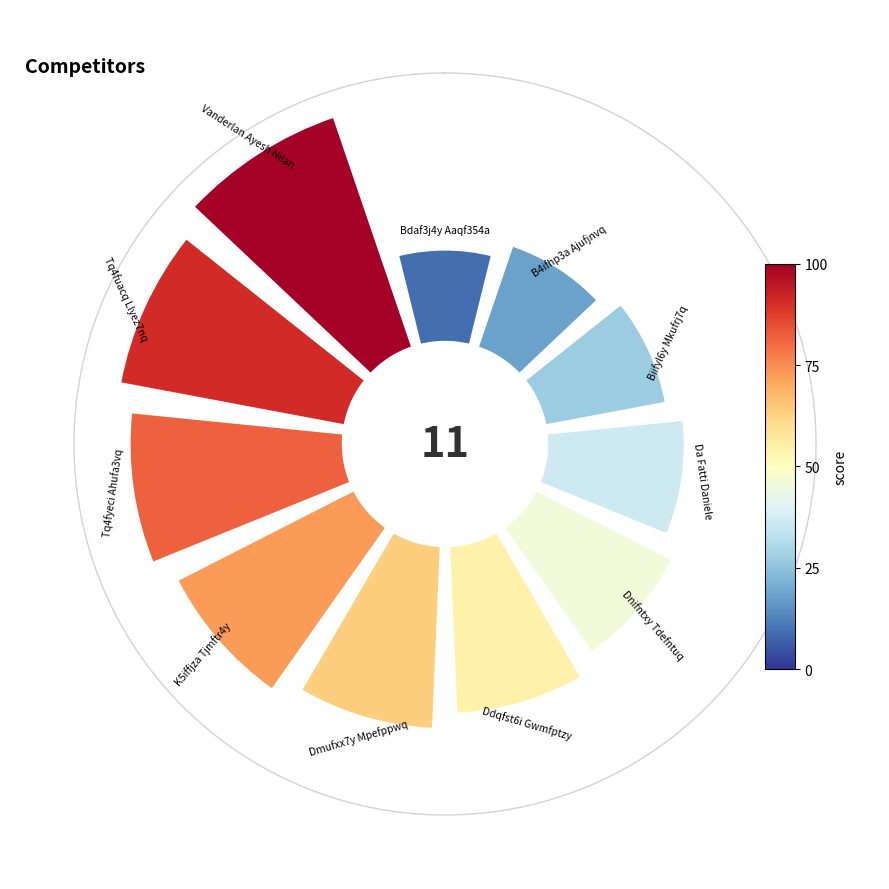

Does 9 account for over 50% of the chart?

No